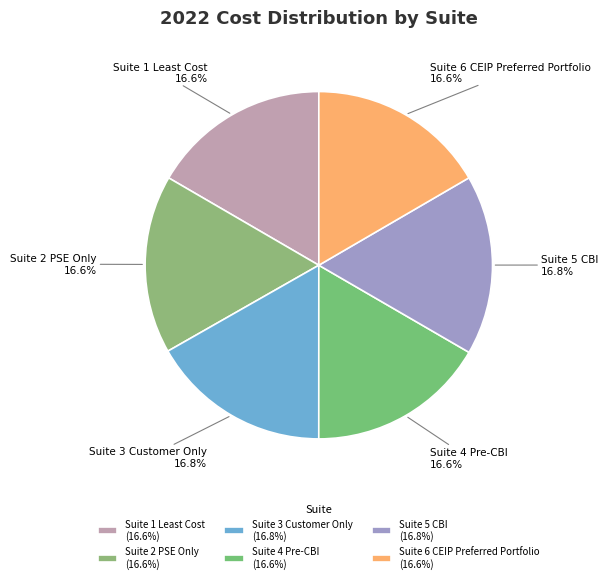

How many slices are in this pie chart?

6